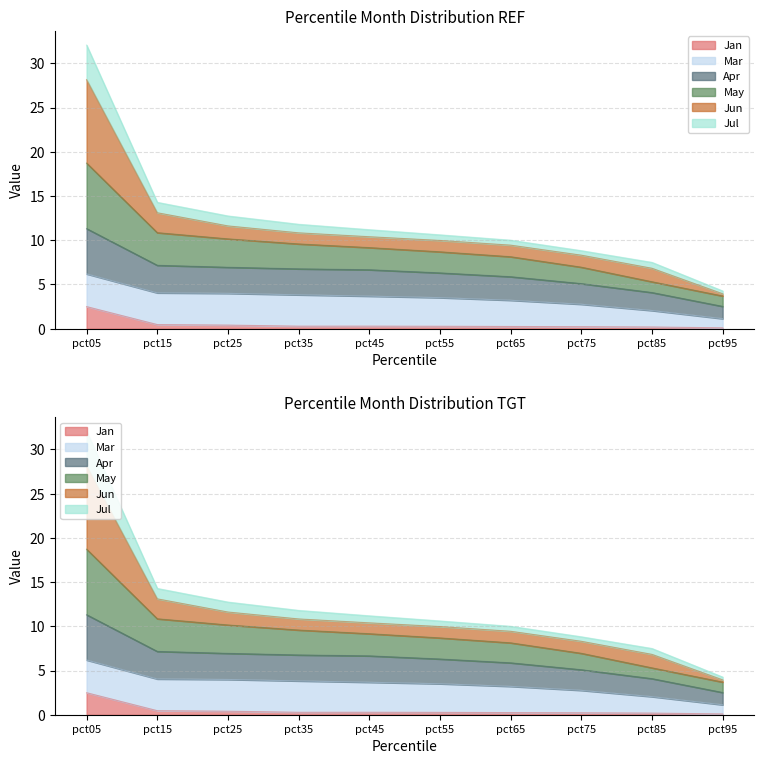

What is the minimum value shown in the chart?

0.1